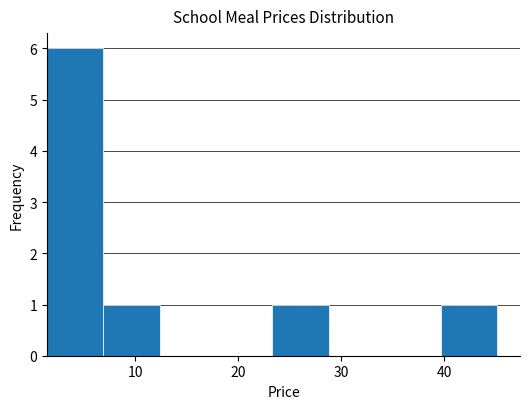

Over which range of the x-axis is the bar tallest?

1 to 7